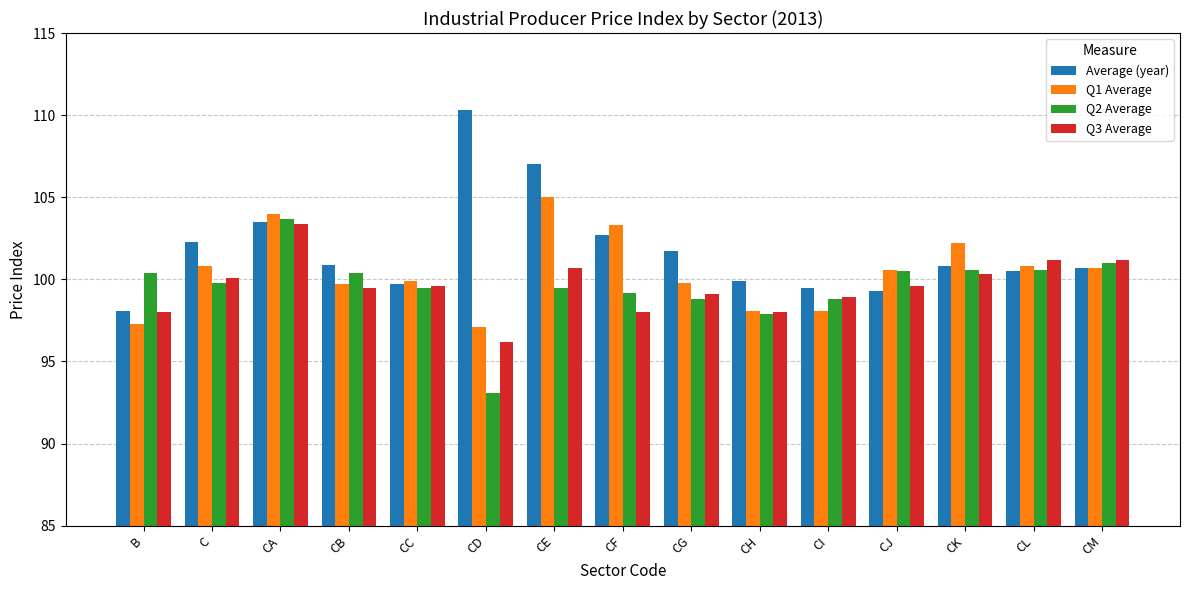

What is the difference between the Average (year) values at CF and CE?

4.3